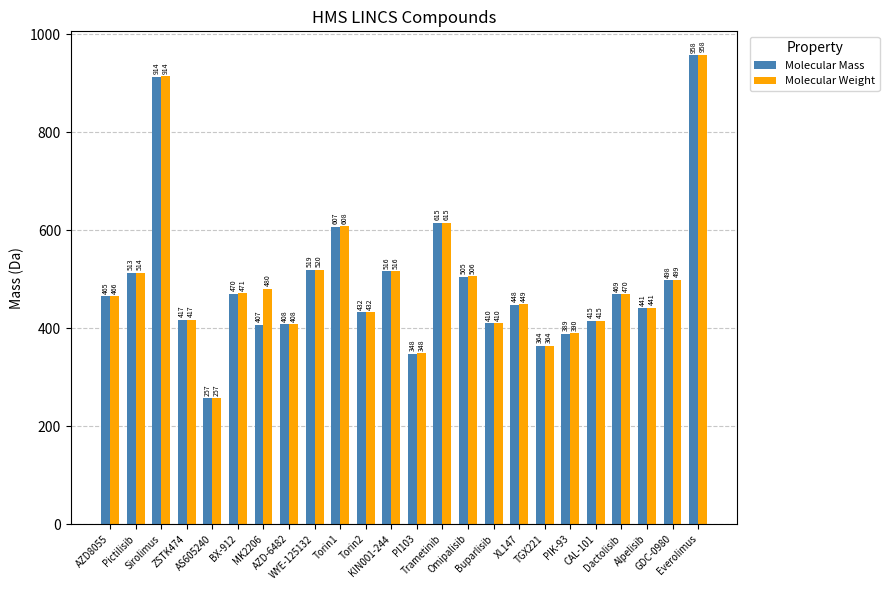

What is the minimum value for Molecular Mass?

257.0